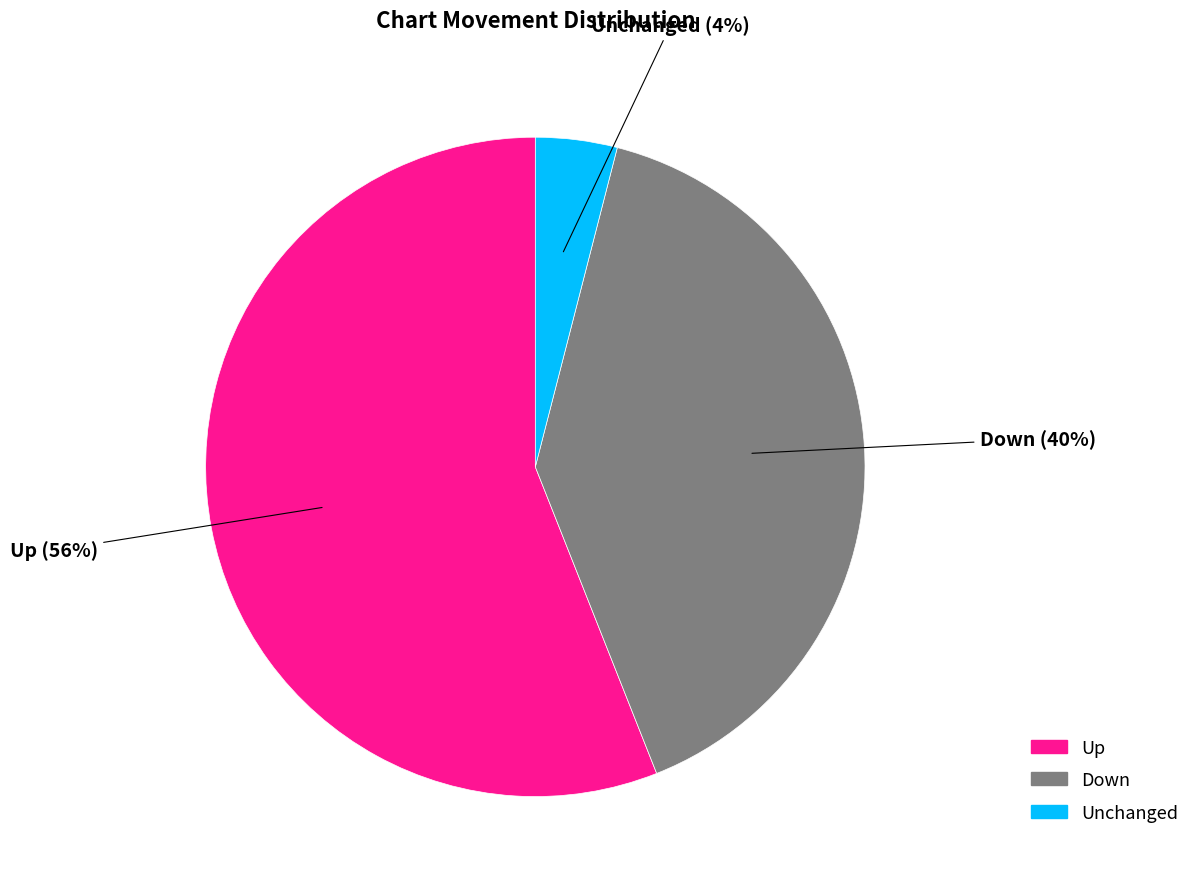

Does any single category account for the majority?

Yes